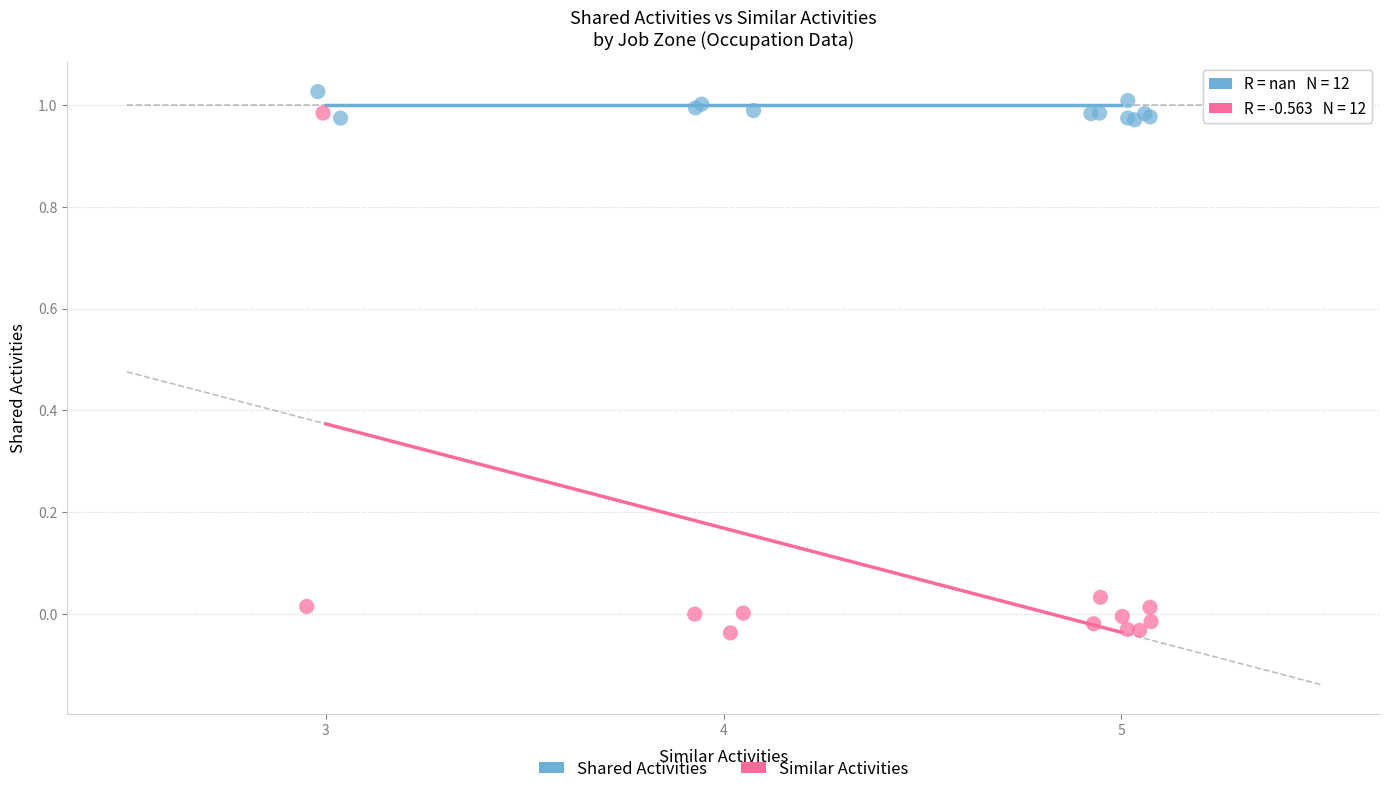

Which series reaches the maximum Y coordinate?

Shared Activities